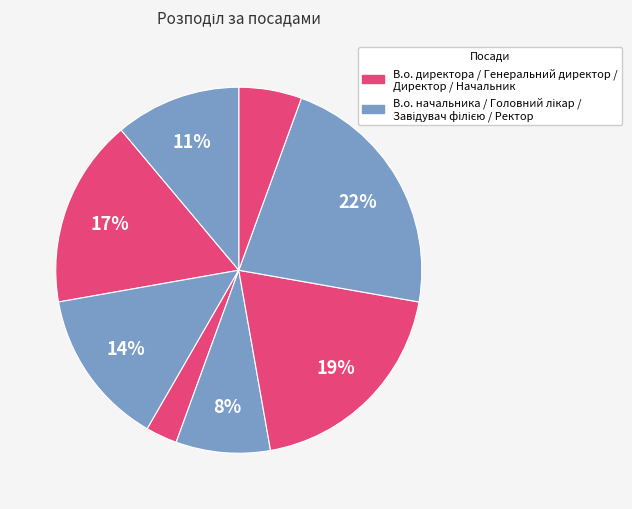

Count the number of slices in the pie.

8